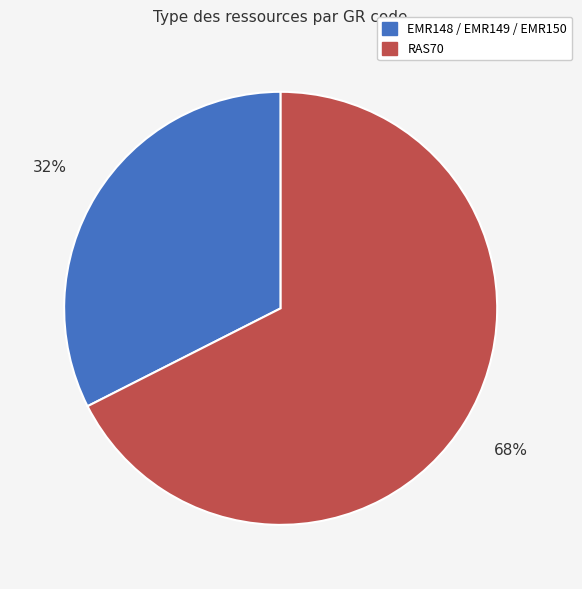

Is there any slice that represents more than half of the pie?

Yes